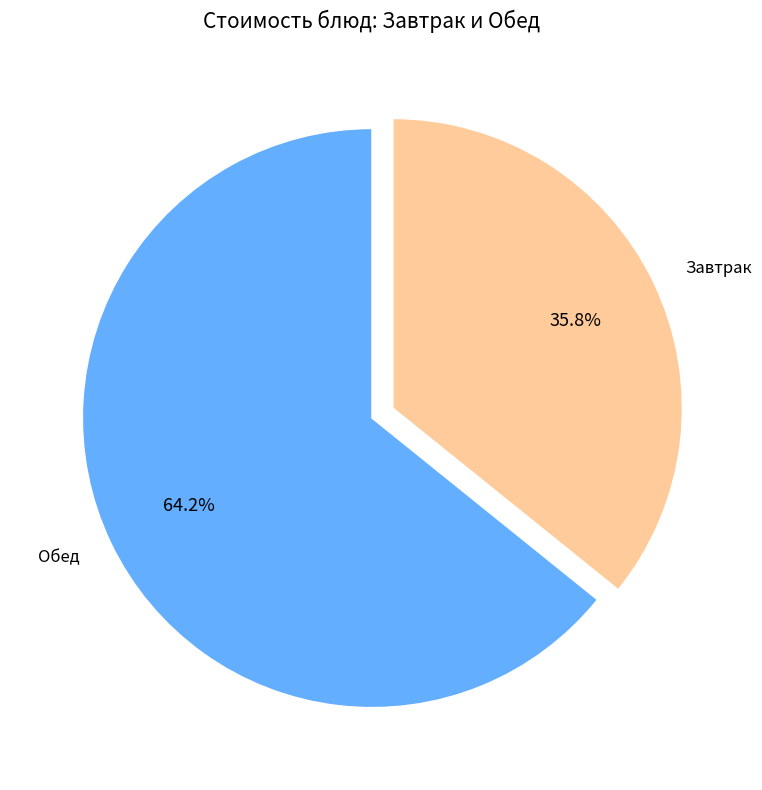

Approximately how many times larger is the value at Обед compared to Завтрак?

1.8